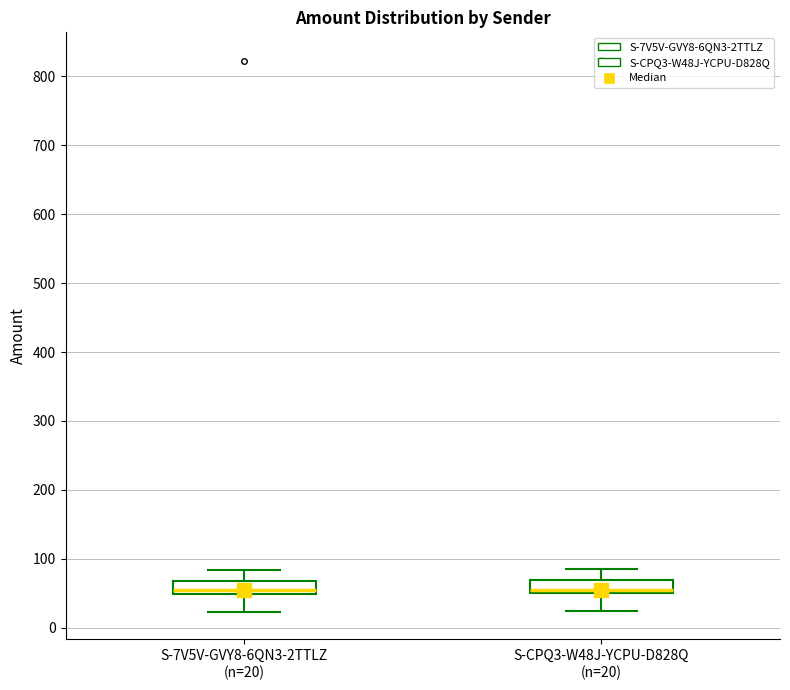

Reading left to right, transcribe this box plot: for each box, give where its median line is, the range the box spans, and where its two whiskers end, as read against the y-axis. The values are not printed on the chart, so give them approximately, as read against the axis.

S-7V5V-GVY8-6QN3-2TTLZ (n=20): median 50 (just above the box's lower edge), box 50 to 70, whiskers 20 to 80
S-CPQ3-W48J-YCPU-D828Q (n=20): median 60, box 50 to 70, whiskers 20 to 90